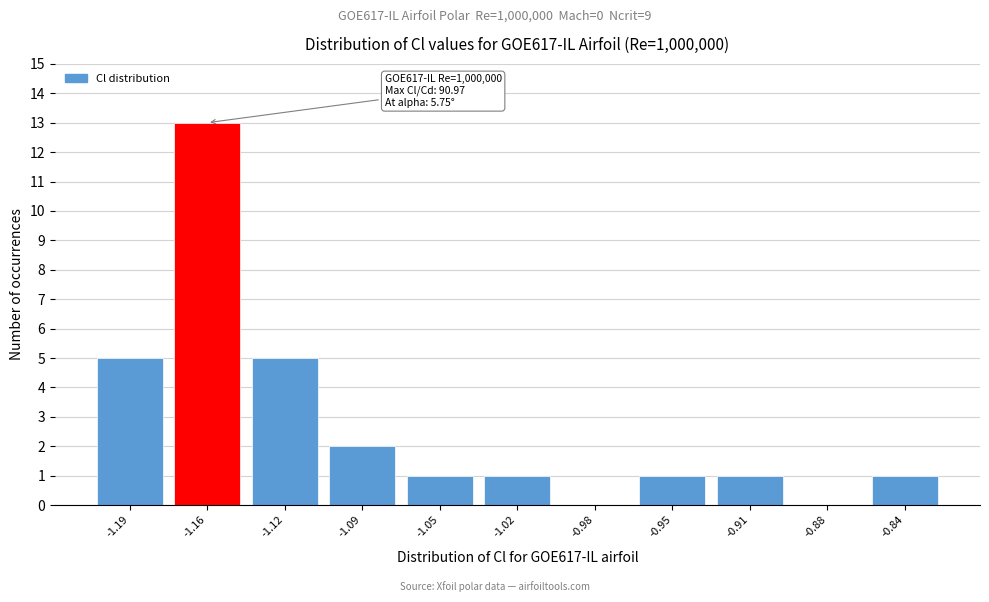

Over which range of the x-axis is the bar tallest?

-1.175 to -1.140